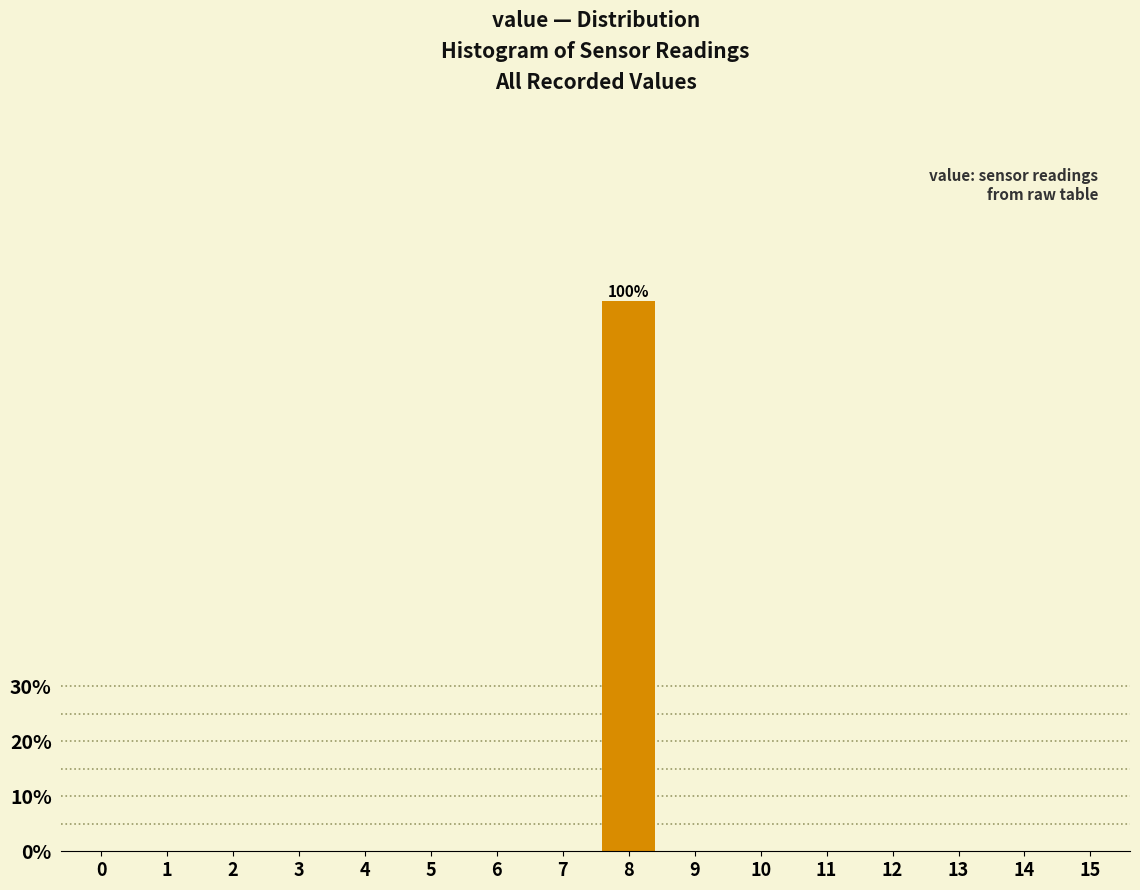

Reading left to right, what are all the values shown in this chart?

0=0	1=0	2=0	3=0	4=0	5=0	6=0	7=0	8=100	9=0	10=0	11=0	12=0	13=0	14=0	15=0